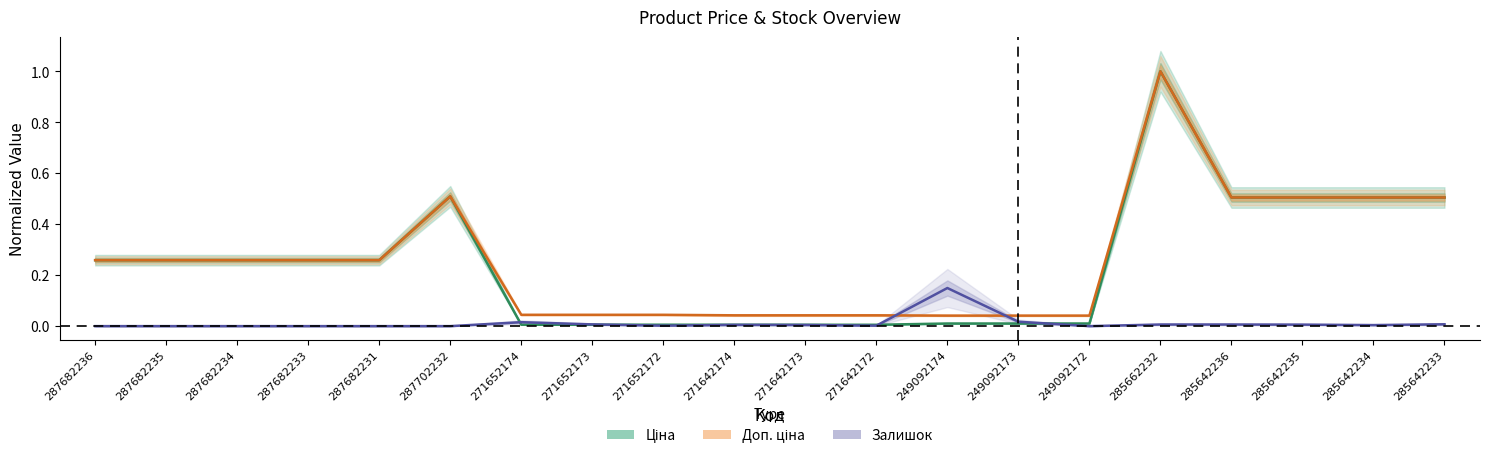

What is the label of the 12th point from the right?

271652172